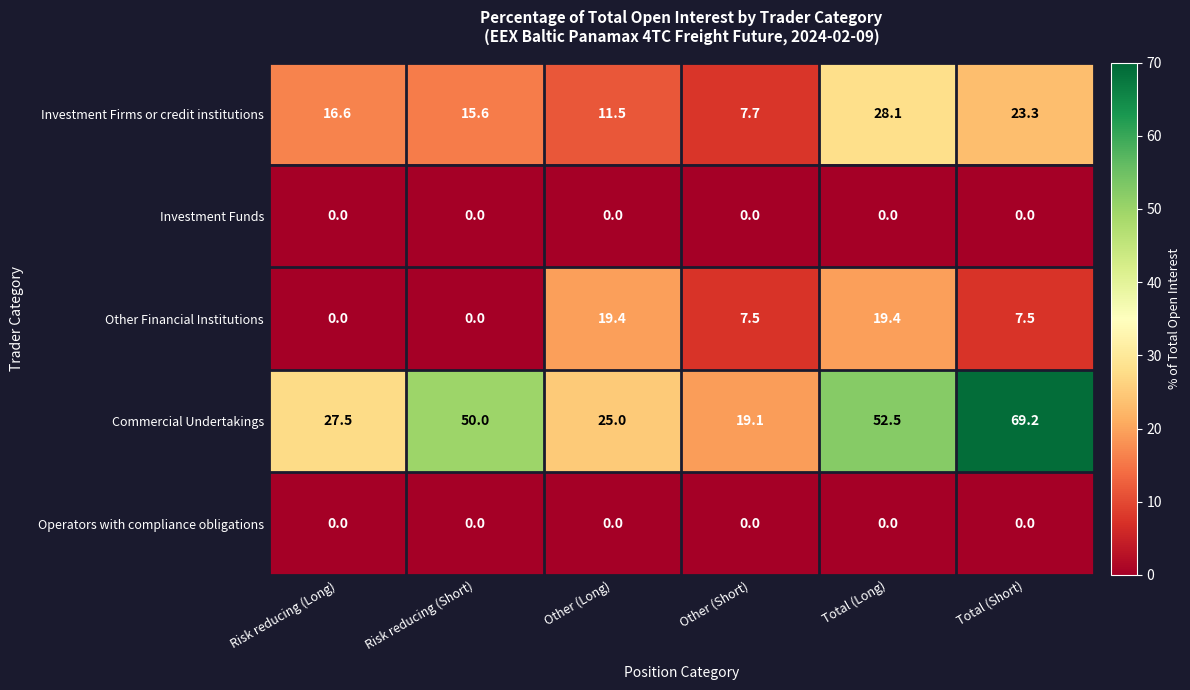

What is the approximate value of Commercial Undertakings at Risk reducing (Long)?

27.5